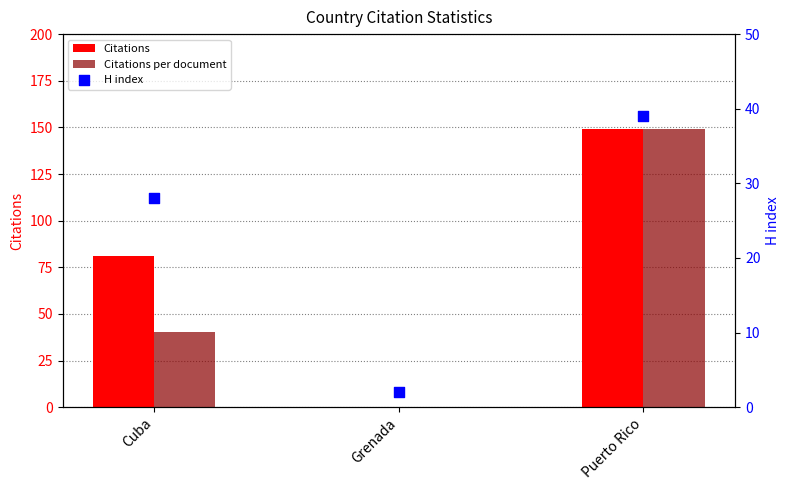

At which category is the sum across all series the highest?

Puerto Rico